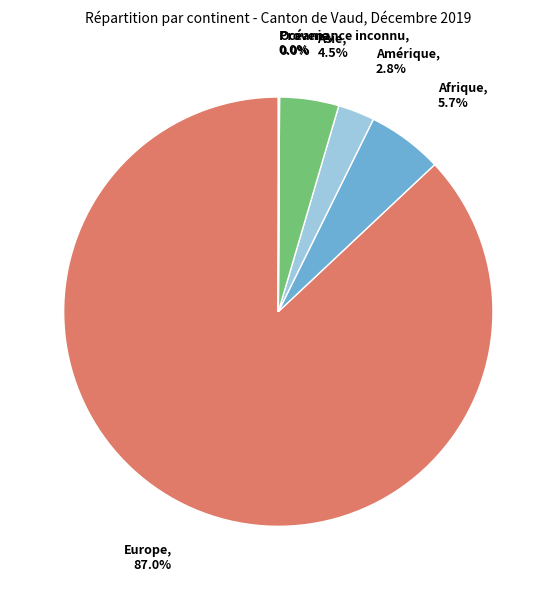

Does any single category account for the majority?

Yes